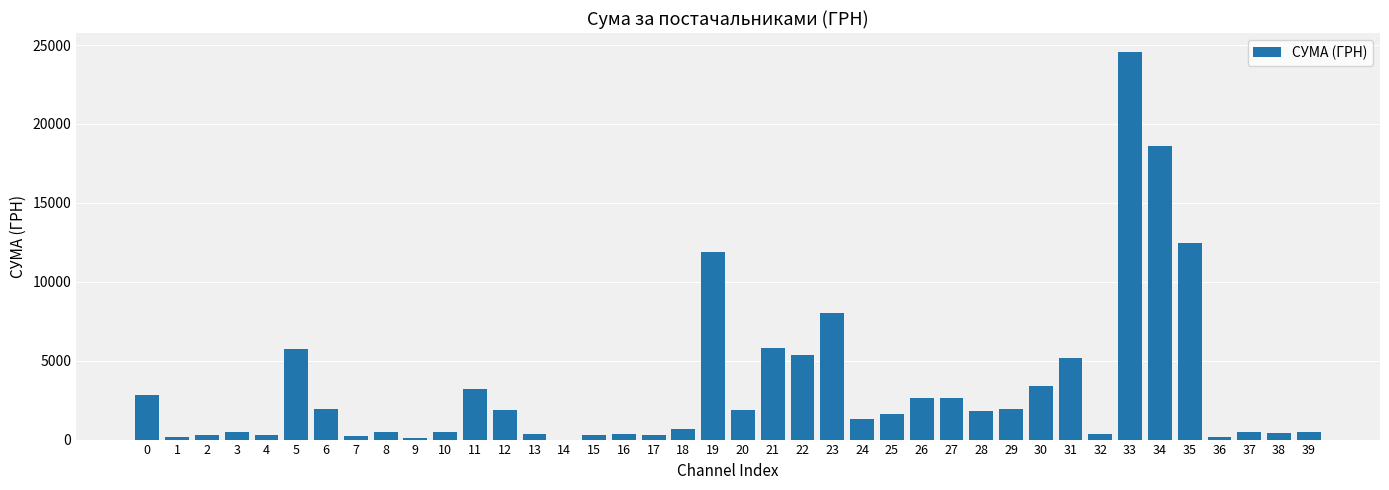

What is the greatest value displayed?

24536.0